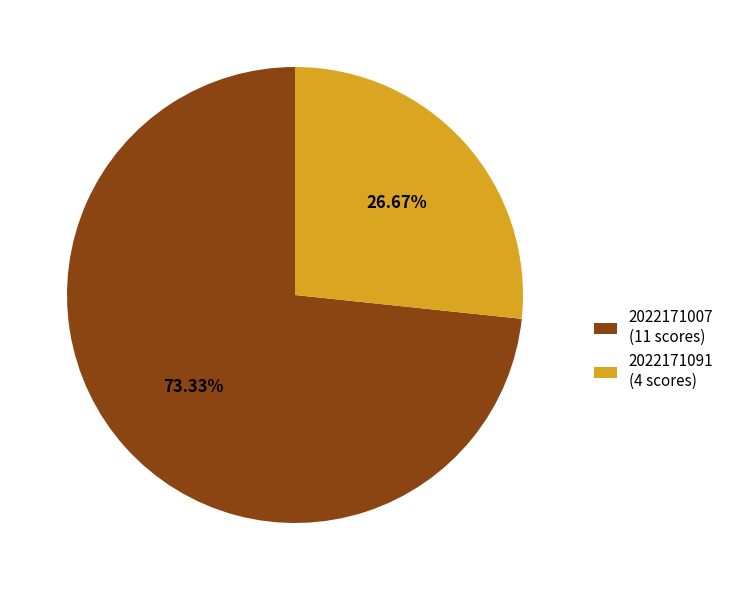

Between 2022171091 (4 scores) and 2022171007 (11 scores), which is larger?

2022171007 (11 scores)